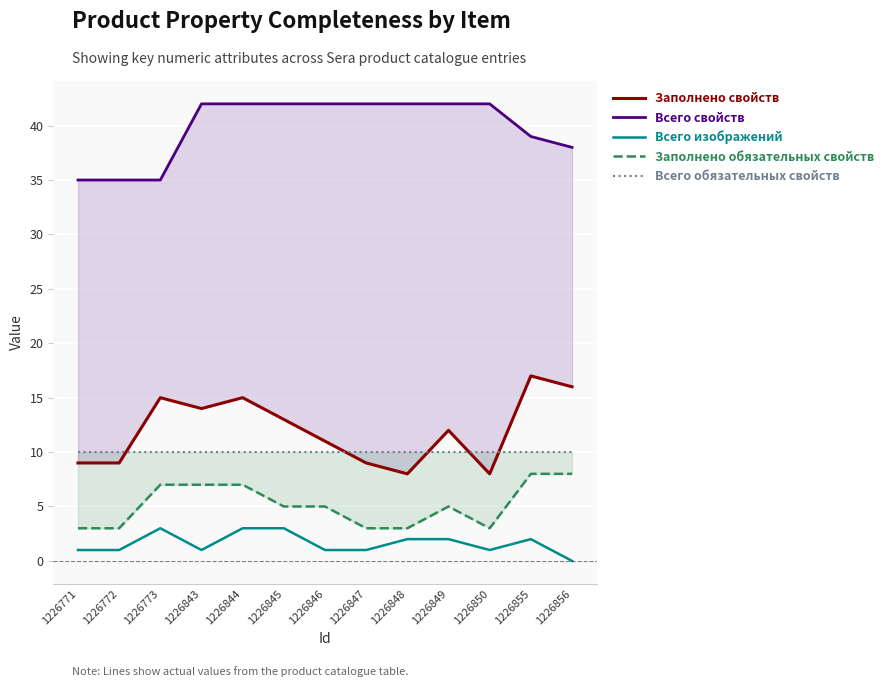

What value does the Заполнено свойств series have at 1226844?

15